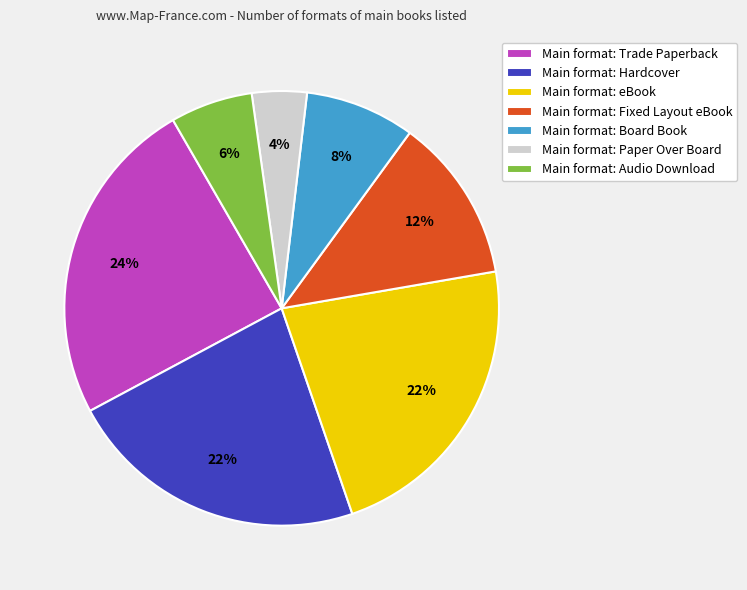

Count the number of slices in the pie.

7